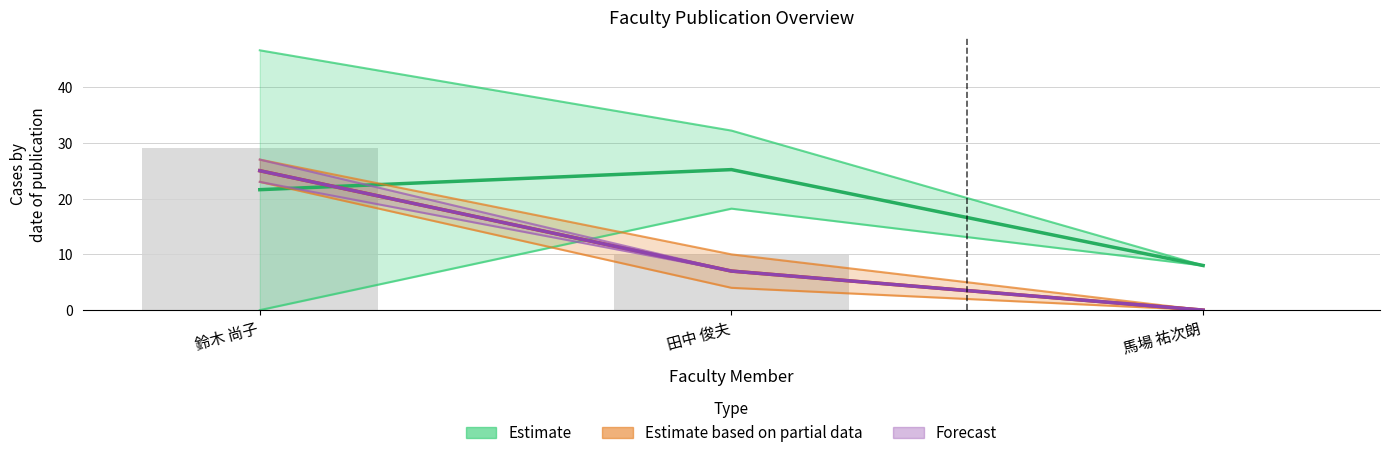

What is the total value across all series at 鈴木 尚子?

71.6